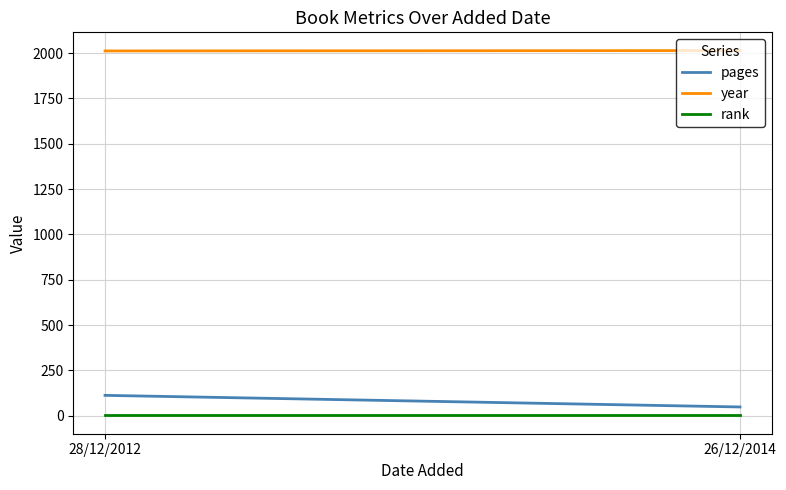

Reading left to right, what are all the values shown in this chart?

pages: 28/12/2012=112	26/12/2014=48
year: 28/12/2012=2012	26/12/2014=2014
rank: 28/12/2012=1	26/12/2014=1